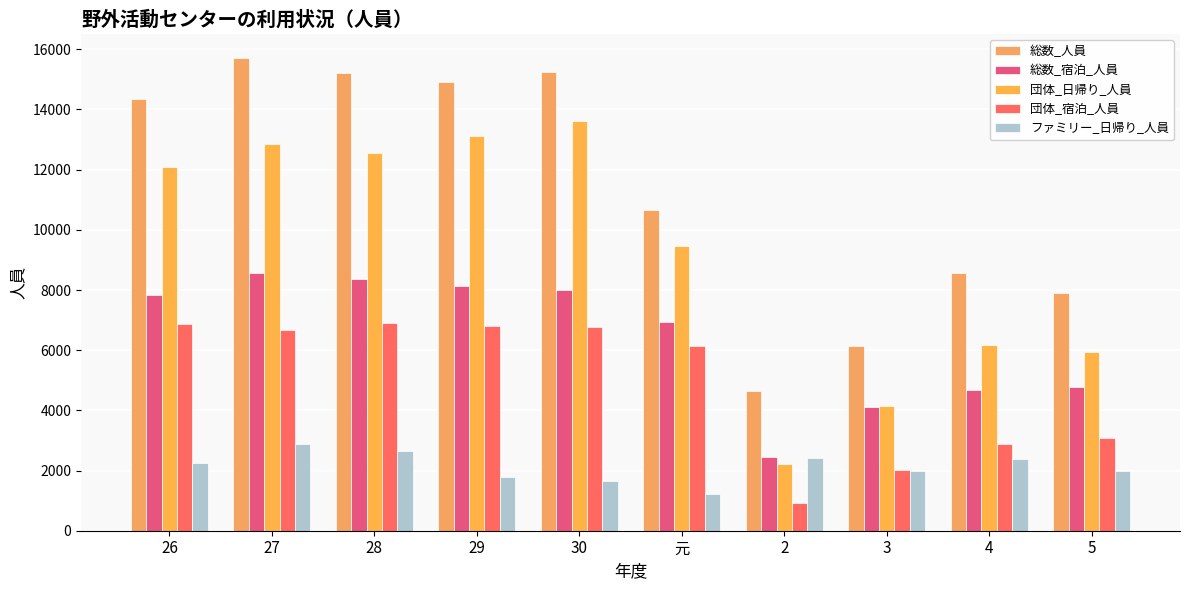

Which series has the largest range (max minus min)?

団体_日帰り_人員